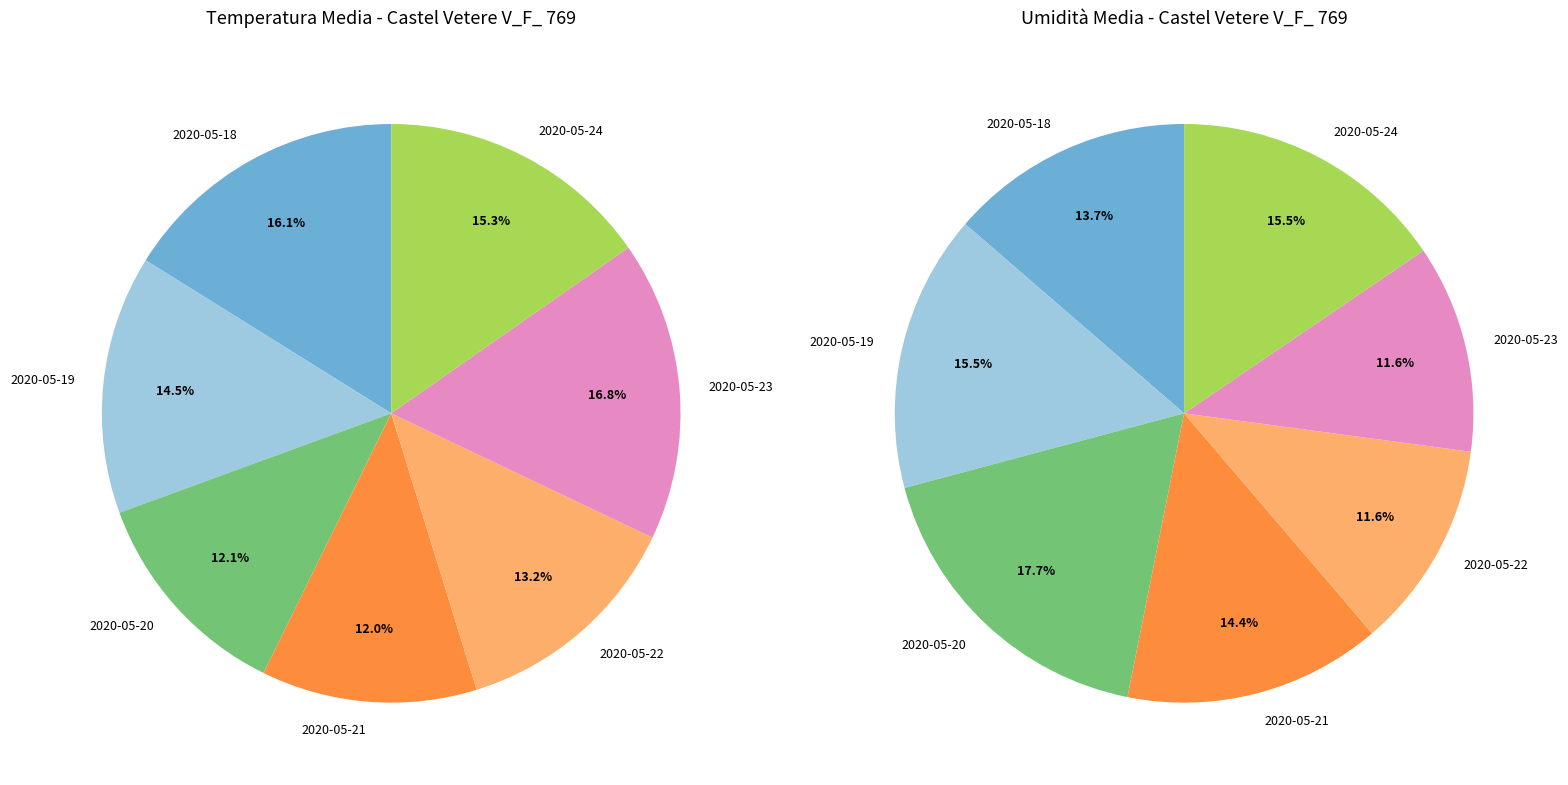

How many slices are in this pie chart?

7